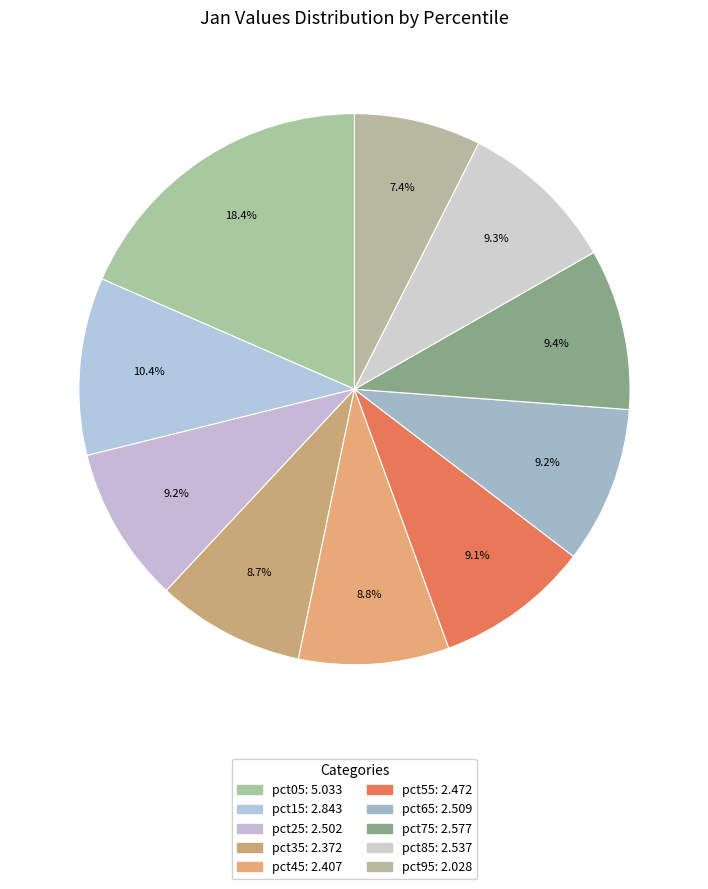

Is there any slice that represents more than half of the pie?

No